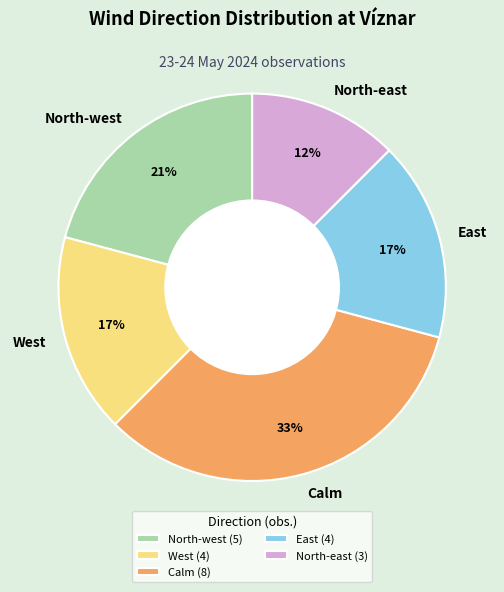

To the nearest percent, what percentage of the pie is Calm?

33%